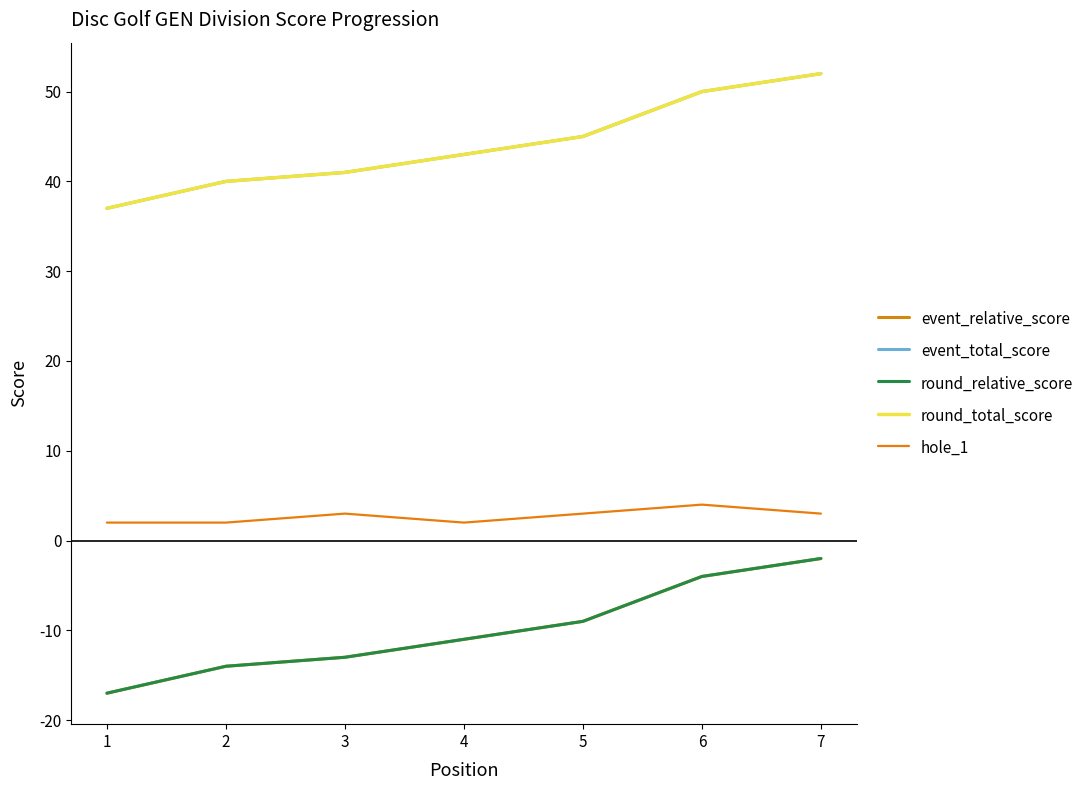

The value of event_total_score at 2 is 14. True or false?

False